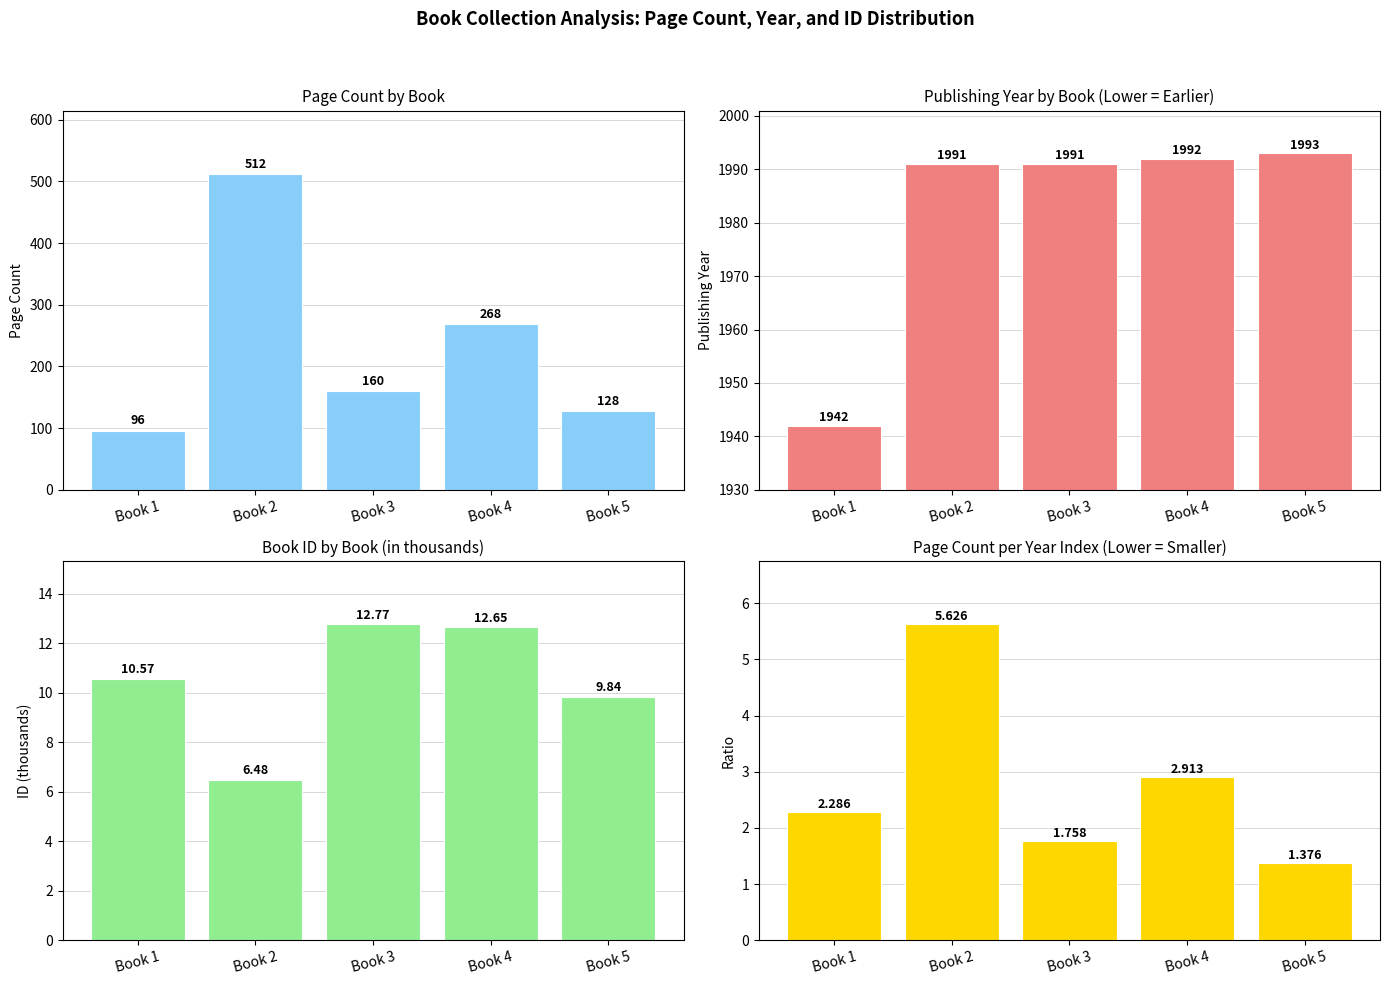

The pageCount series shows 160.0 at Book 3. True or false?

True